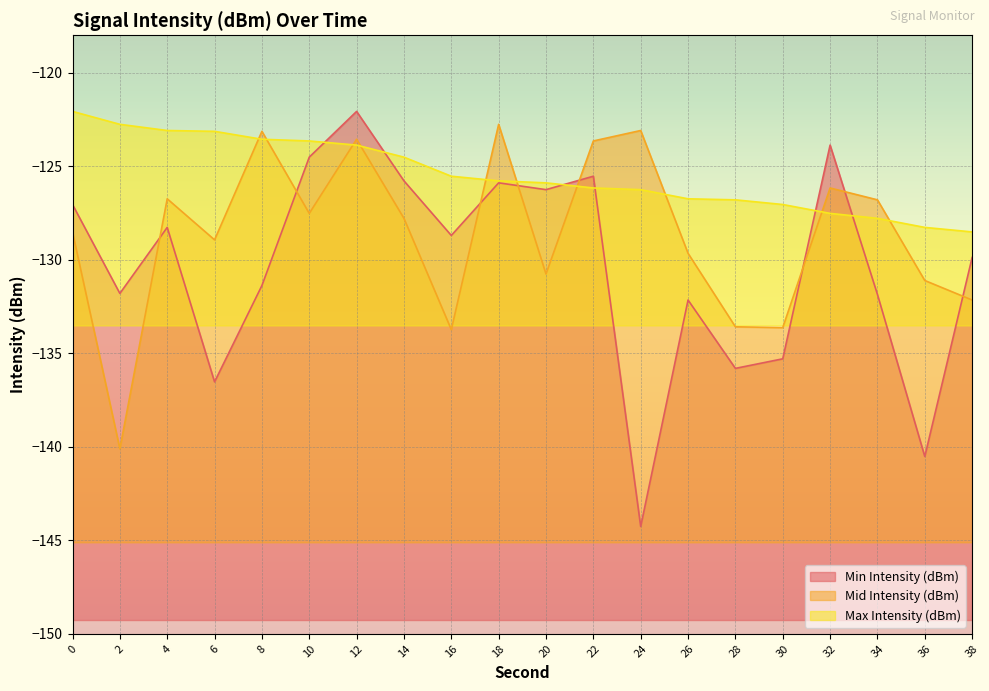

Rank the categories by Max Intensity (dBm) value from lowest to highest.

38, 36, 34, 32, 30, 28, 26, 24, 22, 20, 18, 16, 14, 12, 10, 8, 6, 4, 2, 0